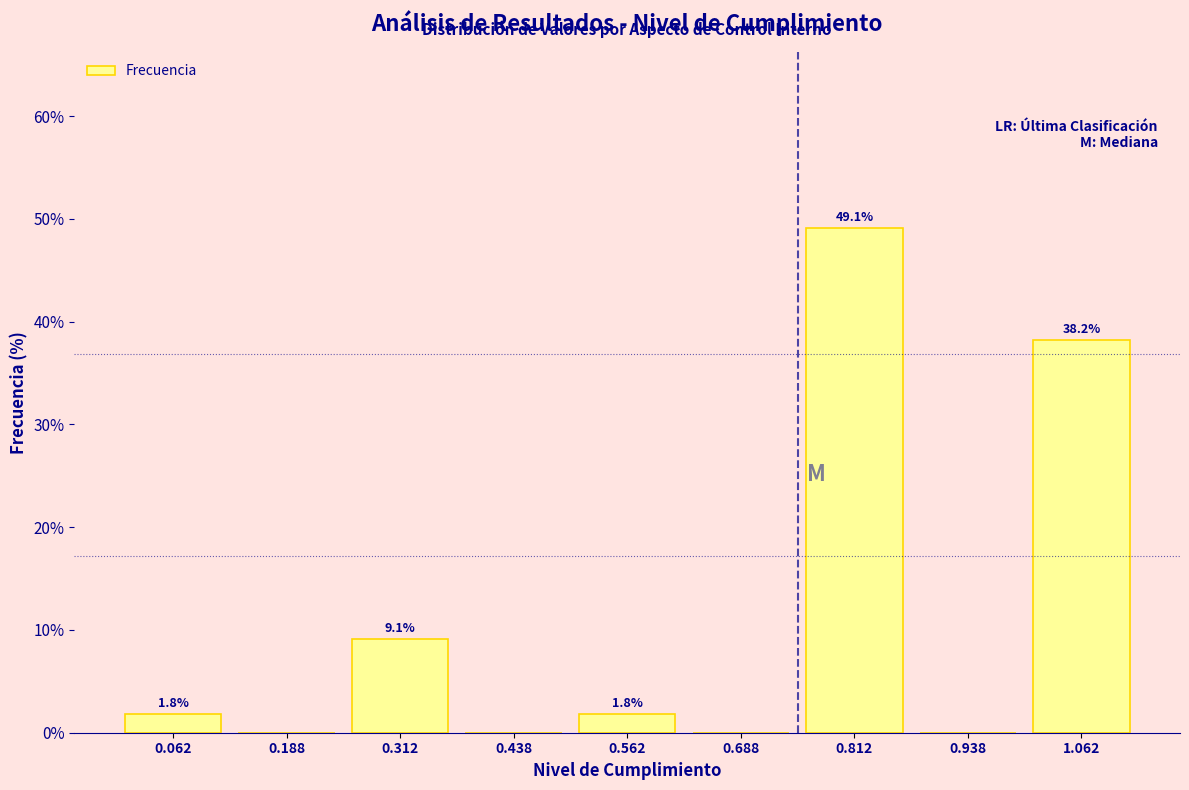

Over which range of the x-axis is the bar tallest?

0.750 to 0.875